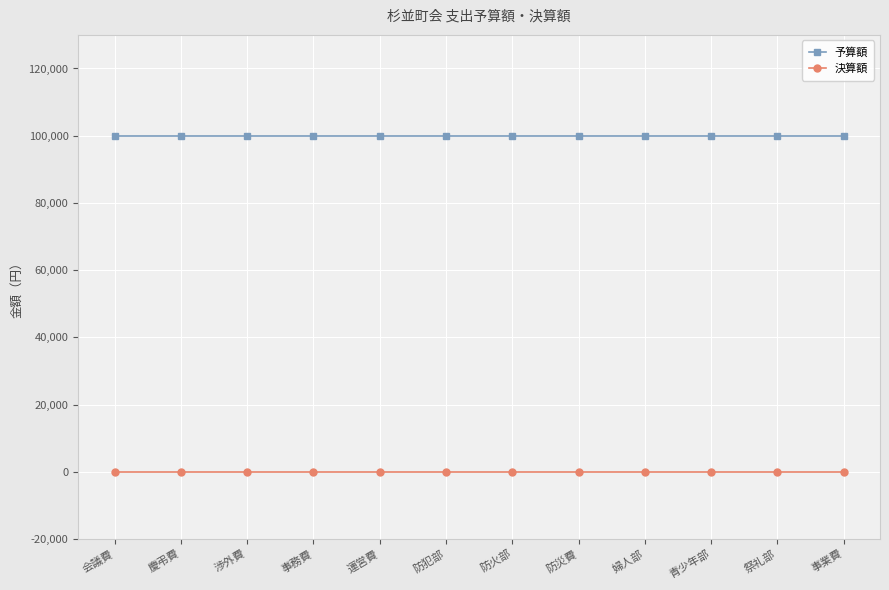

List the series in order of their overall mean, highest first.

予算額, 決算額